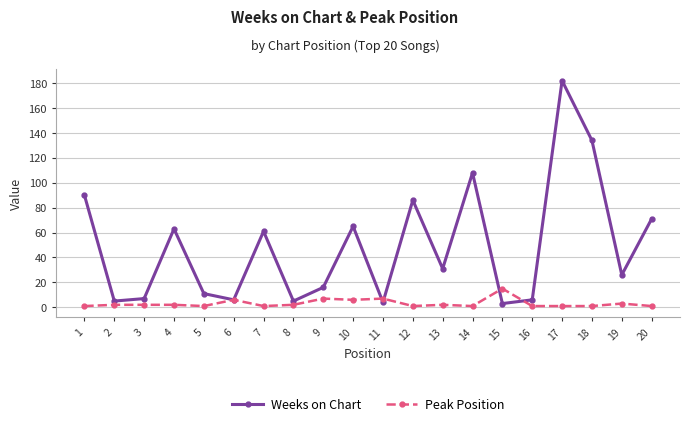

What is the approximate value of Weeks on Chart at 14, to the nearest 5?

110